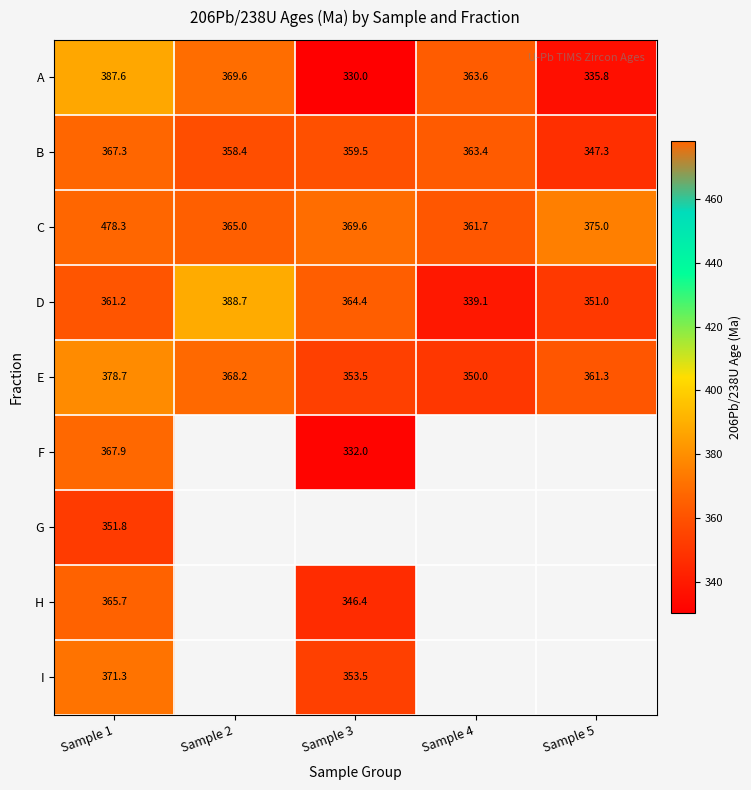

The value of D at Sample 4 is 339.1. True or false?

True